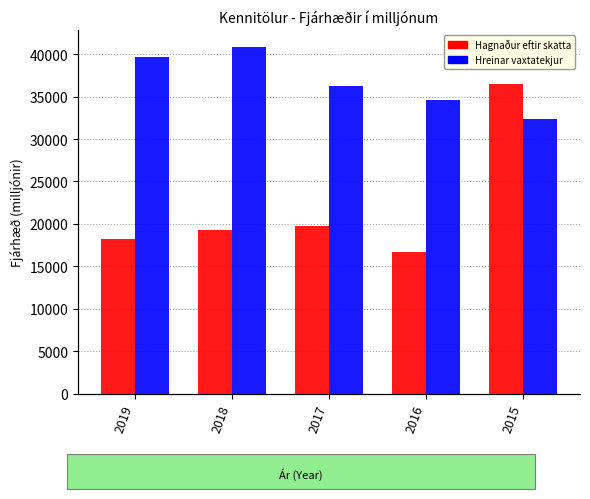

Does the chart contain any negative values?

No